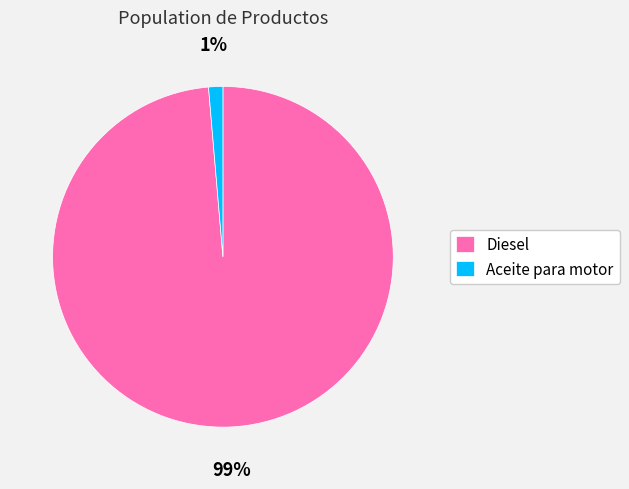

Which slice is the largest?

Diesel